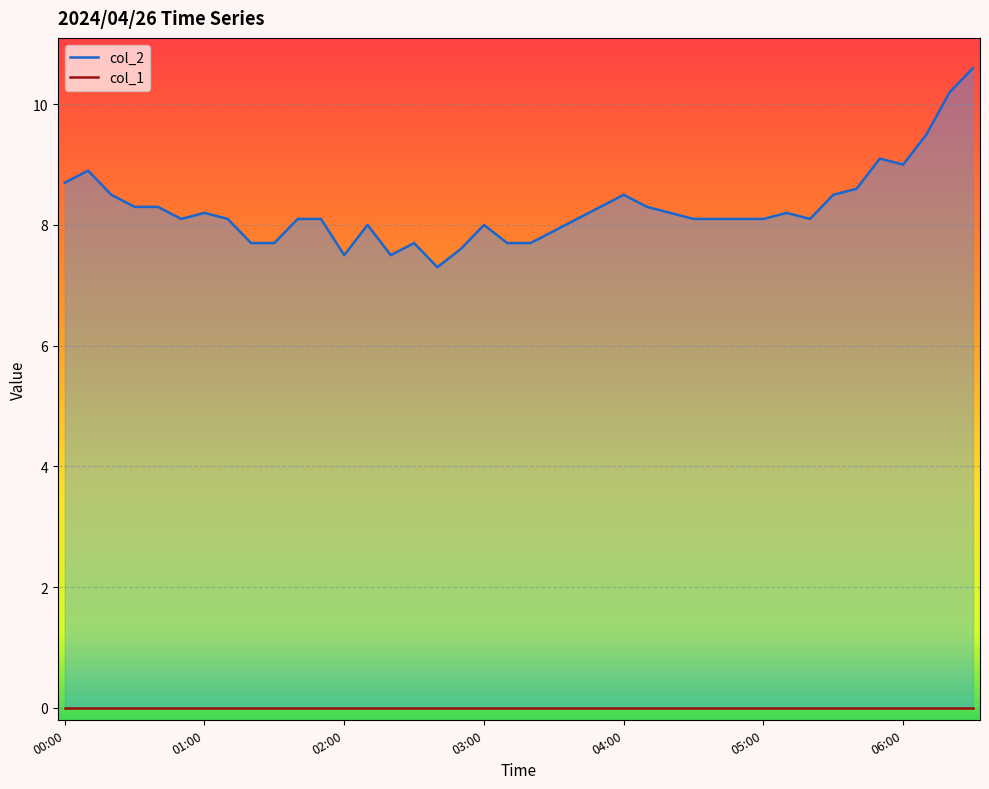

Reading left to right, what are all the values shown in this chart?

00:00=8.7	00:10=8.9	00:20=8.5	00:30=8.3	00:40=8.3	00:50=8.1	01:00=8.2	01:10=8.1	01:20=7.7	01:30=7.7	01:40=8.1	01:50=8.1	02:00=7.5	02:10=8.0	02:20=7.5	02:30=7.7	02:40=7.3	02:50=7.6	03:00=8.0	03:10=7.7	03:20=7.7	03:30=7.9	03:40=8.1	03:50=8.3	04:00=8.5	04:10=8.3	04:20=8.2	04:30=8.1	04:40=8.1	04:50=8.1	05:00=8.1	05:10=8.2	05:20=8.1	05:30=8.5	05:40=8.6	05:50=9.1	06:00=9.0	06:10=9.5	06:20=10.2	06:30=10.6